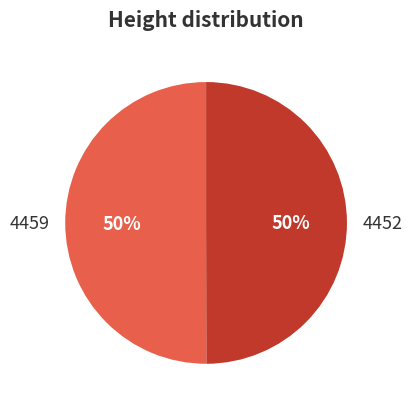

How many slices are in this pie chart?

2